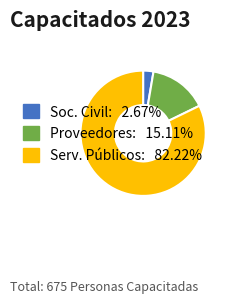

Does any single category account for the majority?

Yes